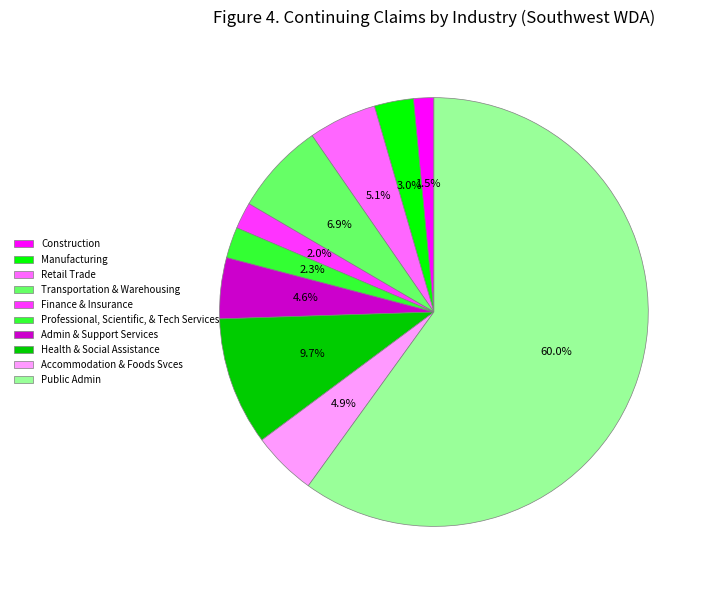

What is the largest slice in the pie chart?

Public Admin